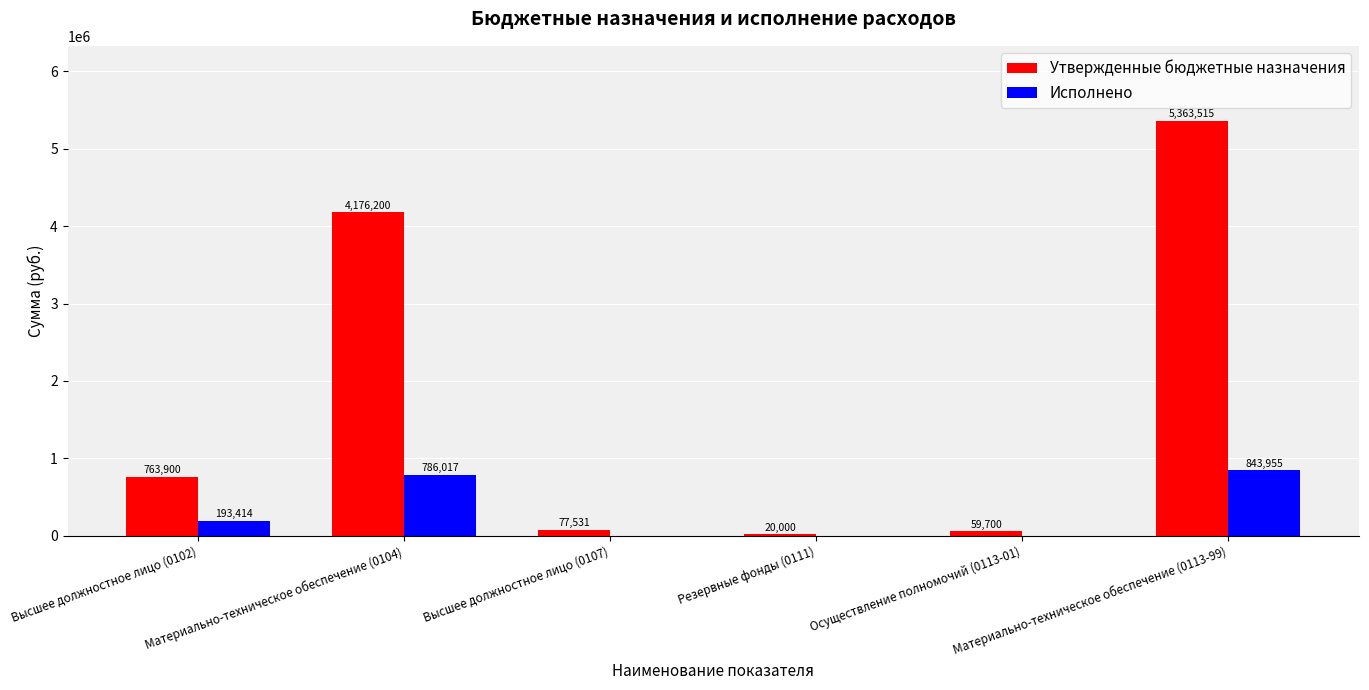

Which series has the largest total across all categories?

Утвержденные бюджетные назначения